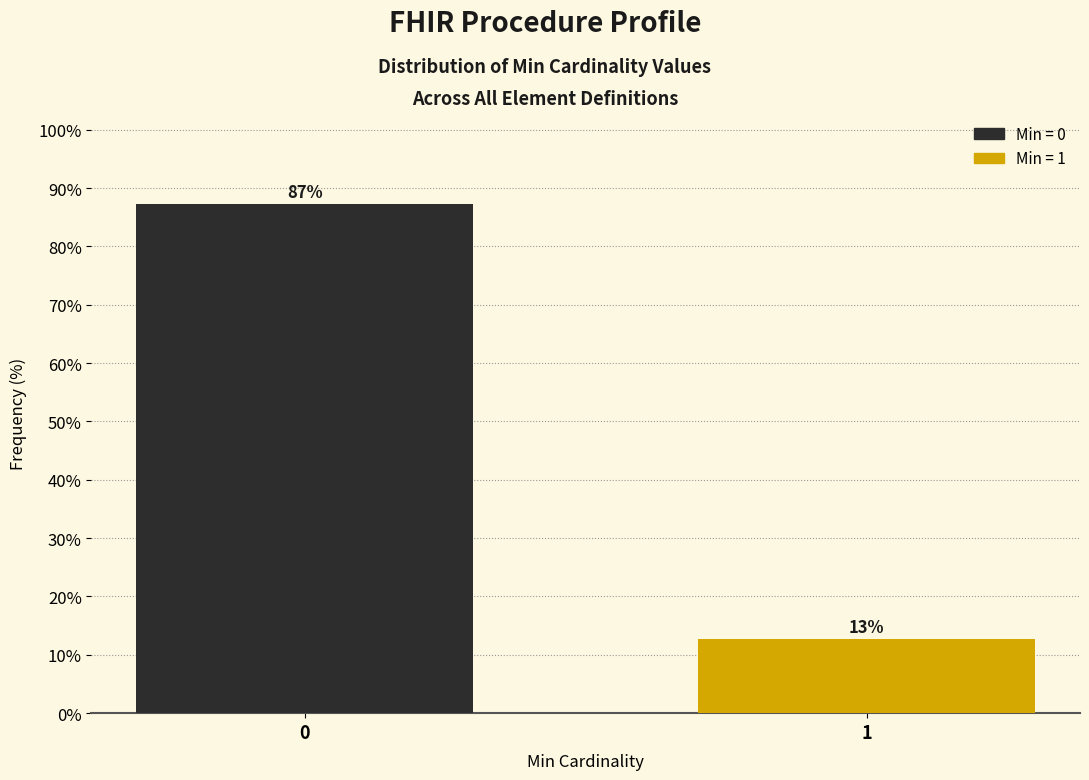

List the labels in order of value, largest first.

0, 1